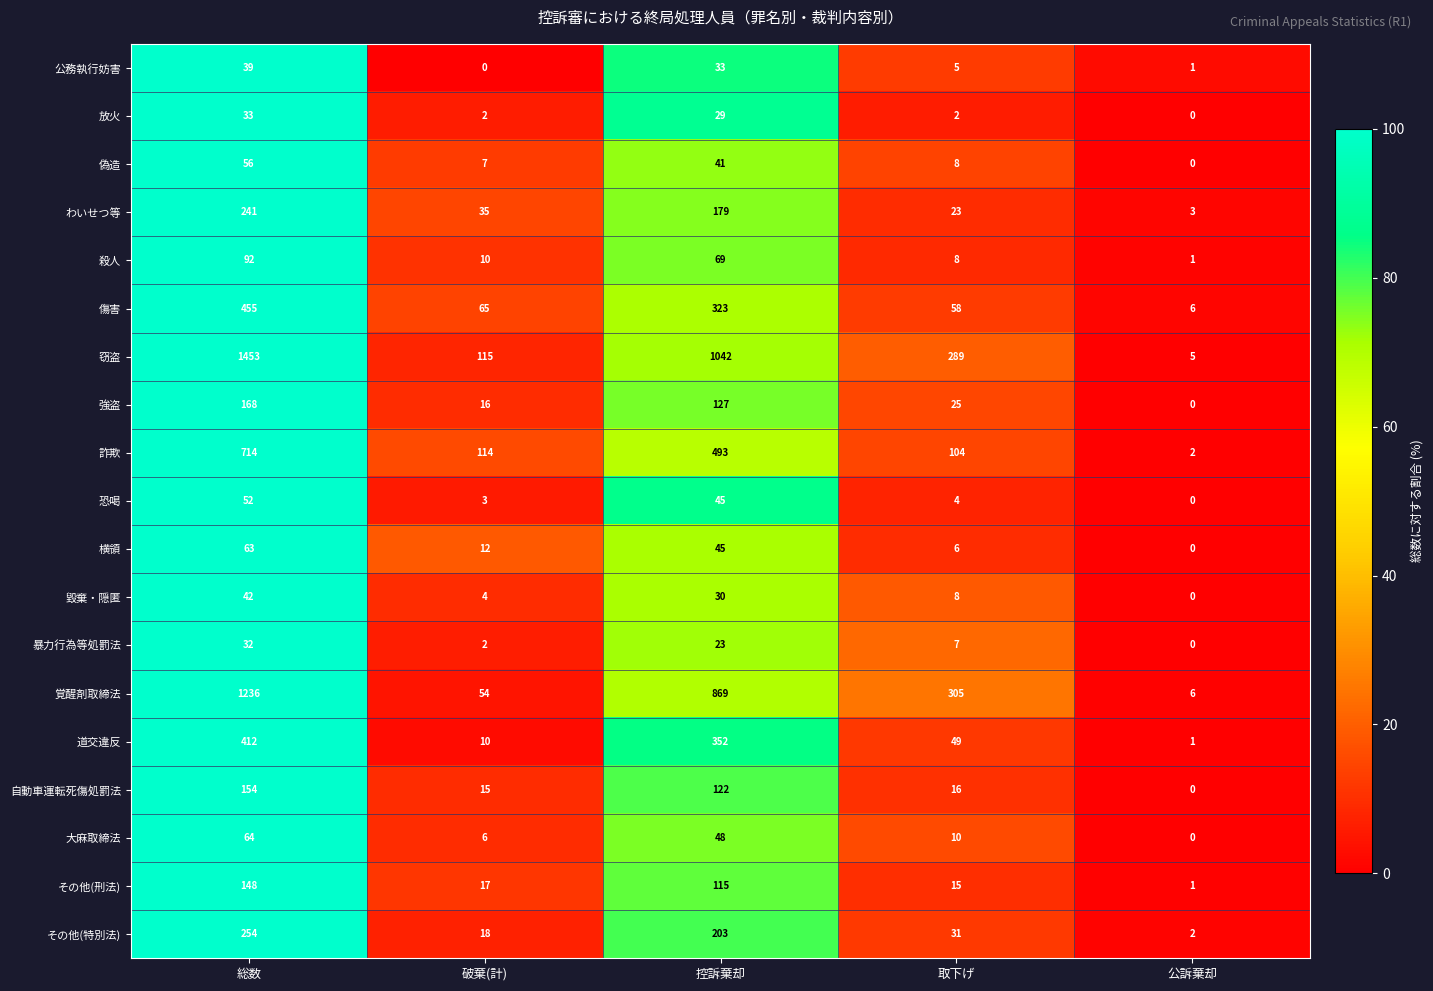

What is the total value across all series at 総数?

5708